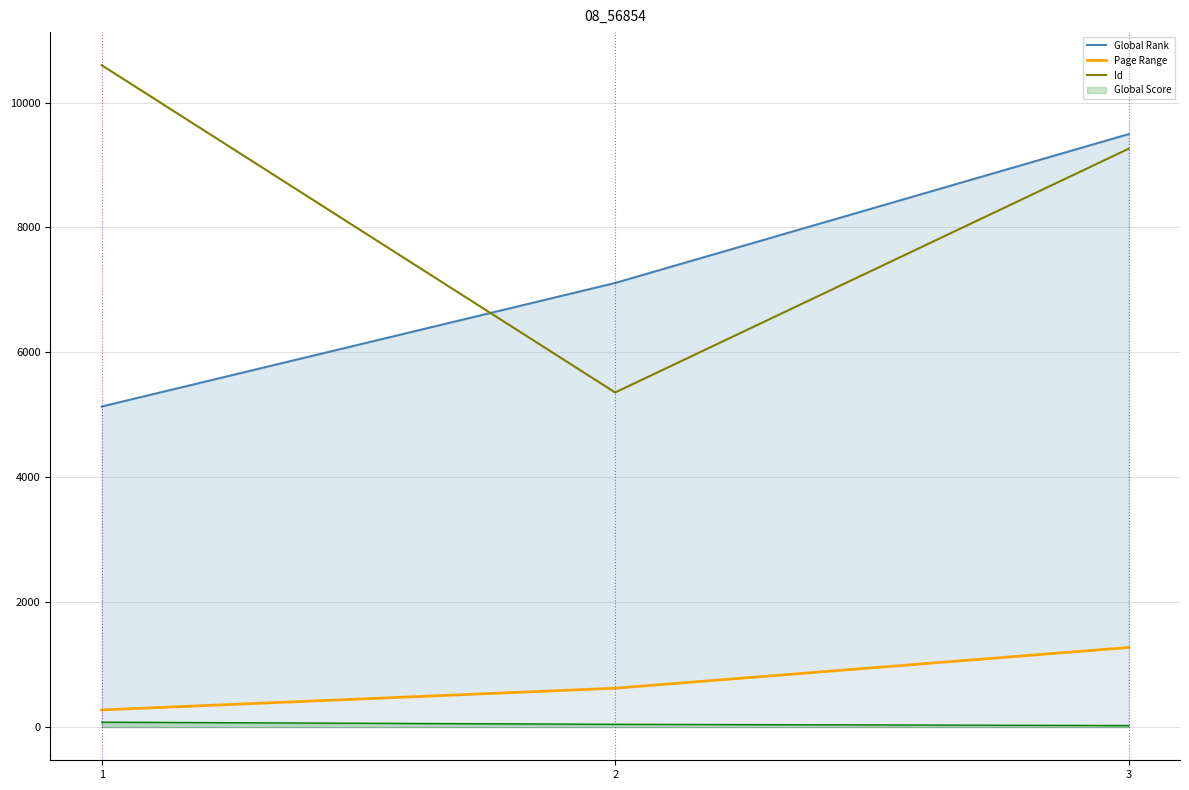

Is the value of Global Rank at 2 greater than the value of Id at 1?

No